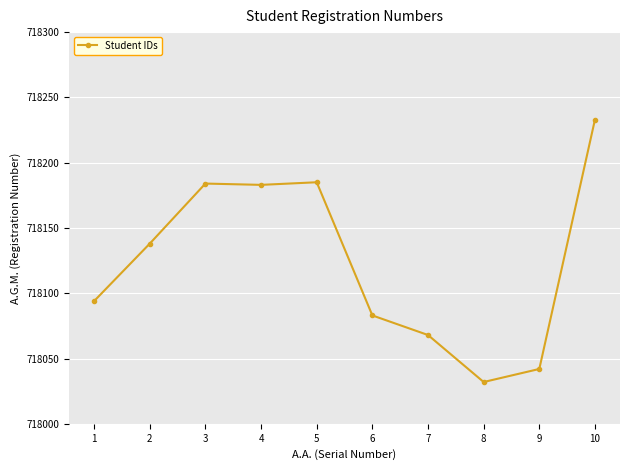

What is the value of the 2nd point from the left?

718138